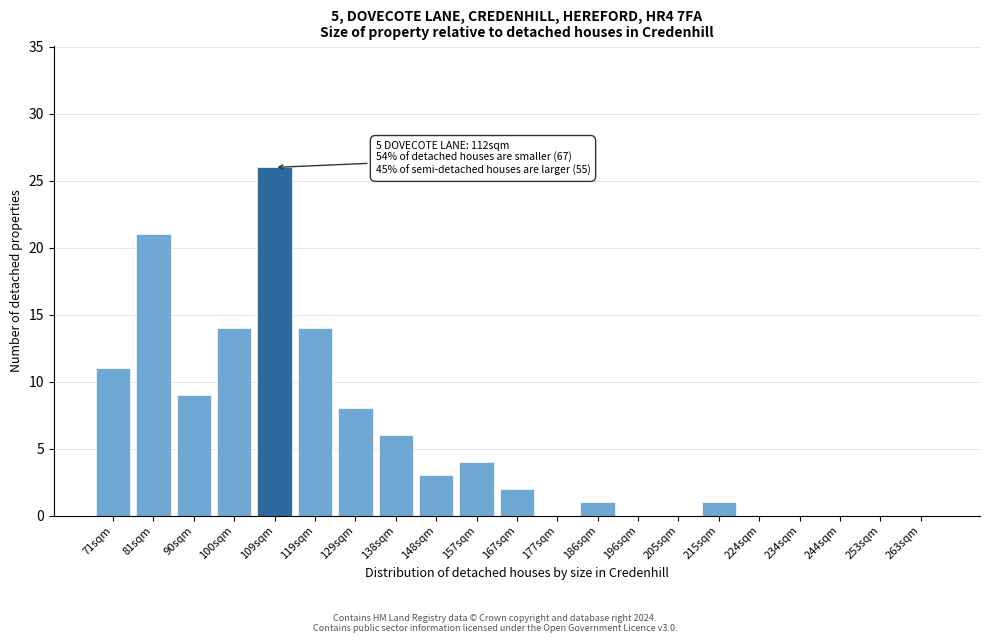

Reading right to left, list all the values displayed in this chart.

263sqm=0	253sqm=0	244sqm=0	234sqm=0	224sqm=0	215sqm=1	205sqm=0	196sqm=0	186sqm=1	177sqm=0	167sqm=2	157sqm=4	148sqm=3	138sqm=6	129sqm=8	119sqm=14	109sqm=26	100sqm=14	90sqm=9	81sqm=21	71sqm=11